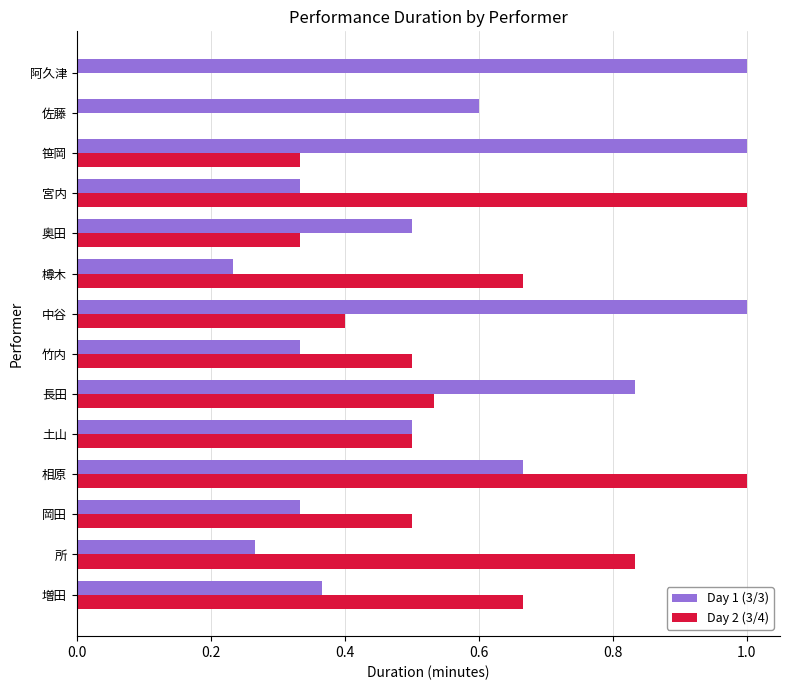

Between 奥田 and 阿久津, which series saw the biggest shift?

Day 1 (3/3)